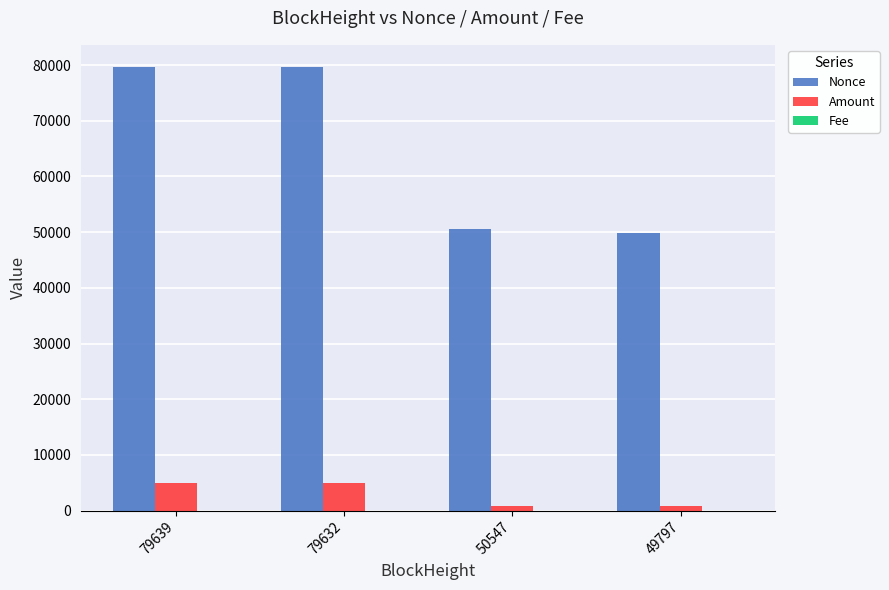

The value of Nonce at 49797 is 49797.0. True or false?

True